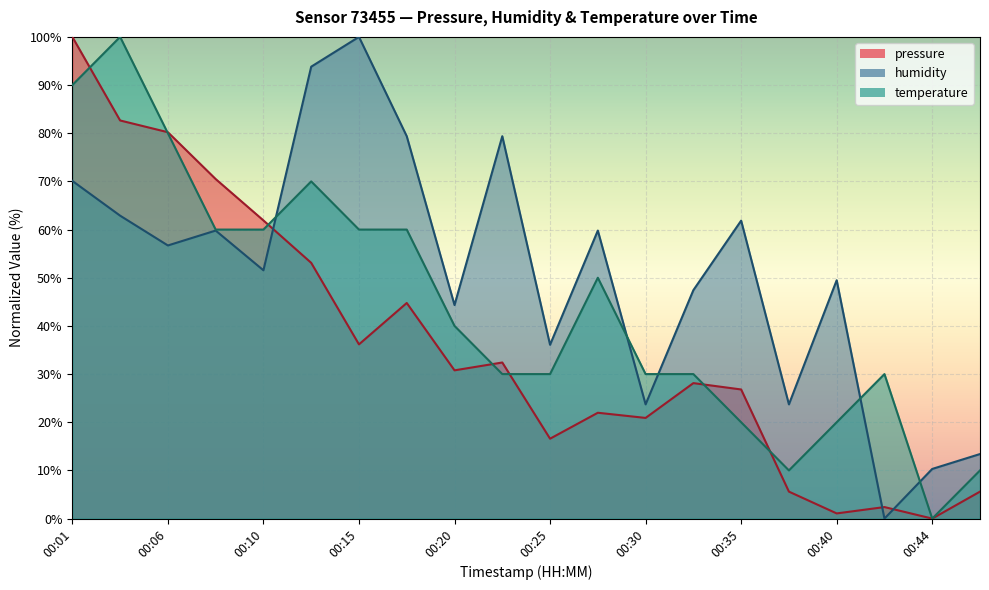

Where does the humidity series first go above 56?

00:01